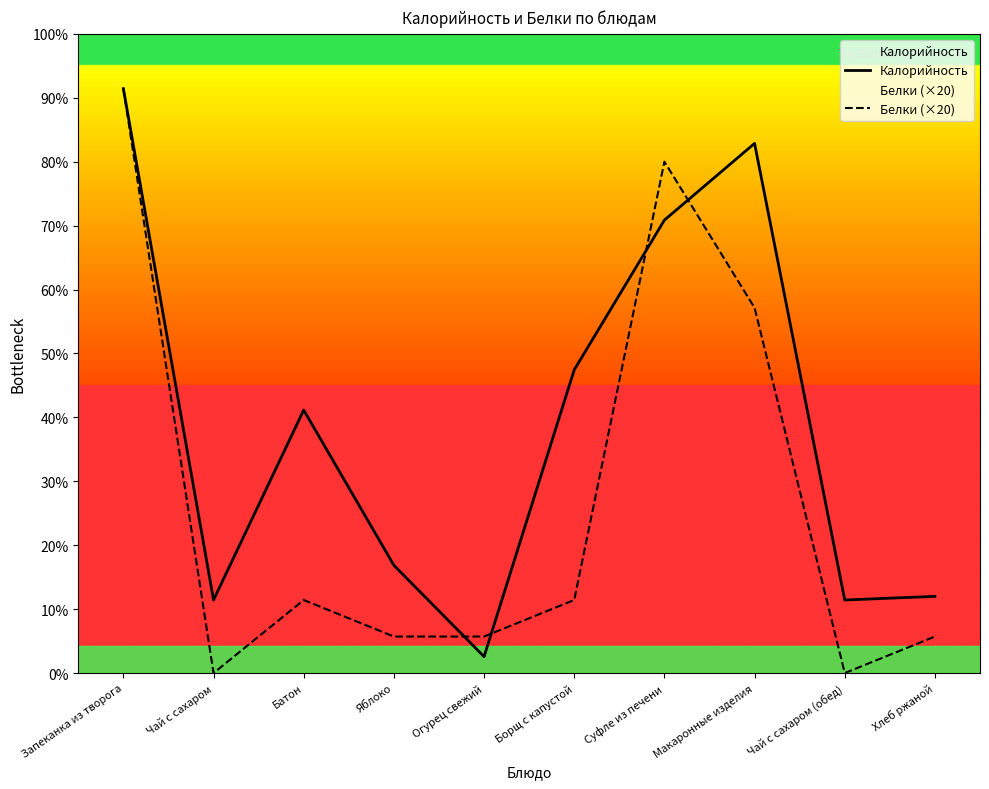

At which category does Белки (×20) reach its first local valley?

Чай с сахаром